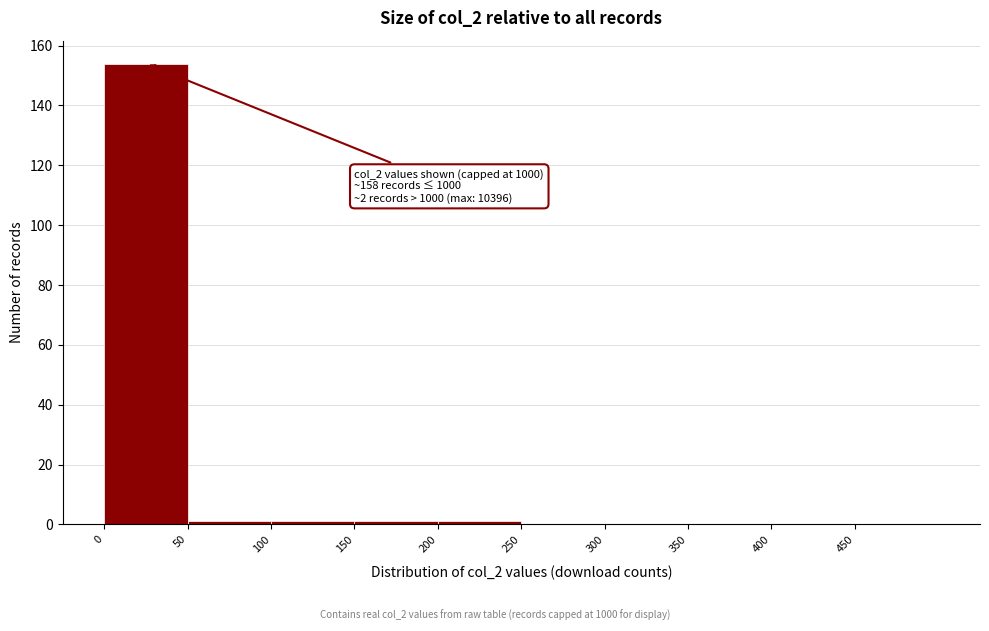

Which range on the x-axis has the tallest bar?

0 to 50